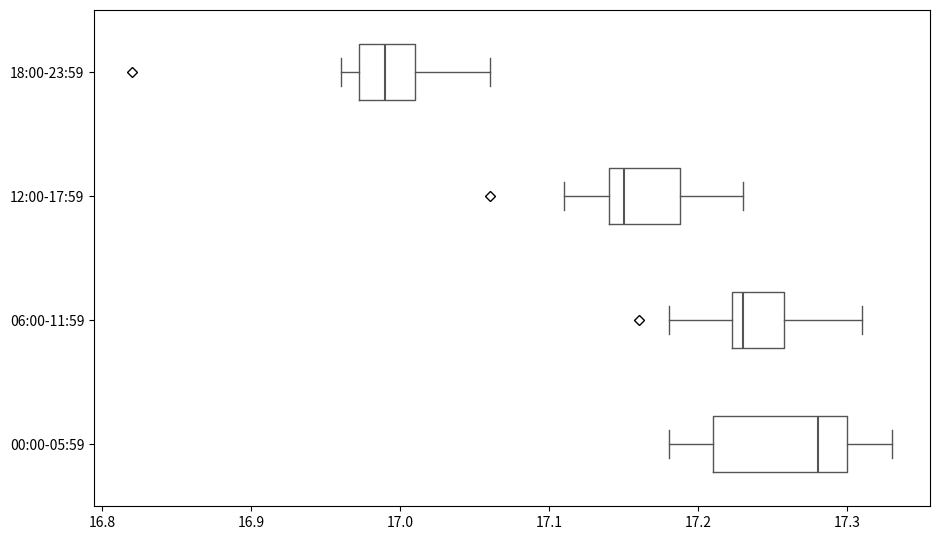

Reading bottom to top, read every box against the x-axis: the position of its median line, the range the box covers, and the ends of its whiskers. The values are not printed on the chart, so give them approximately, as read against the axis.

00:00-05:59: median 17.28, box 17.21 to 17.30, whiskers 17.18 to 17.33
06:00-11:59: median 17.23, box 17.22 to 17.26, whiskers 17.18 to 17.31
12:00-17:59: median 17.15, box 17.14 to 17.19, whiskers 17.11 to 17.23
18:00-23:59: median 16.99, box 16.97 to 17.01, whiskers 16.96 to 17.06